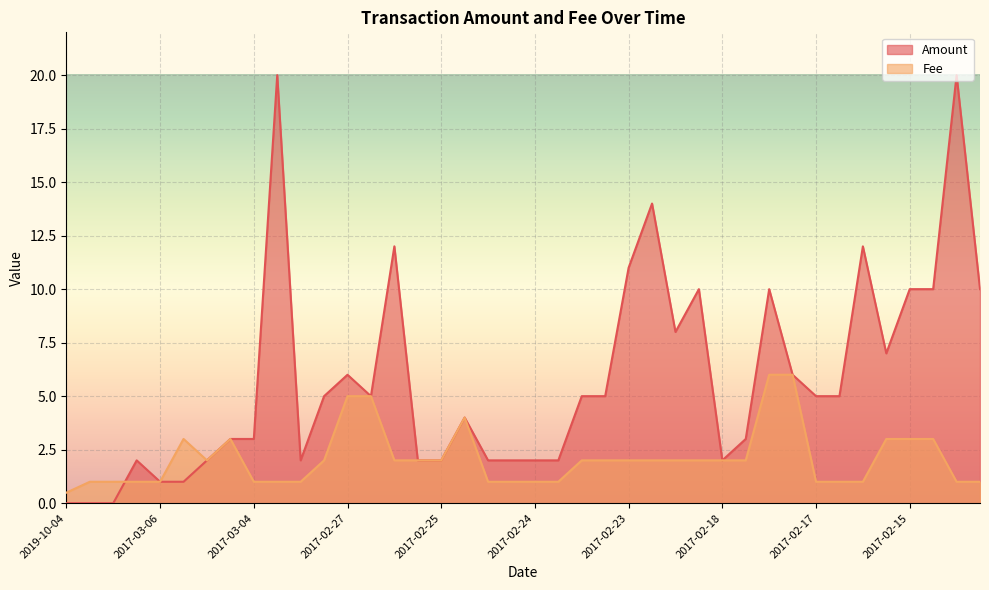

Which series has the widest spread of values?

Amount